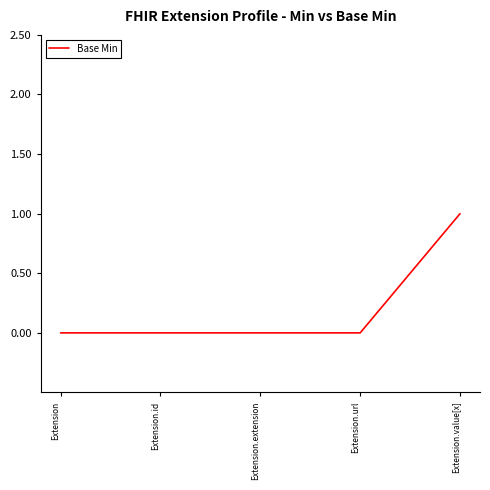

Reading left to right, list all the values displayed in this chart.

Extension=0	Extension.id=0	Extension.extension=0	Extension.url=0	Extension.value[x]=1